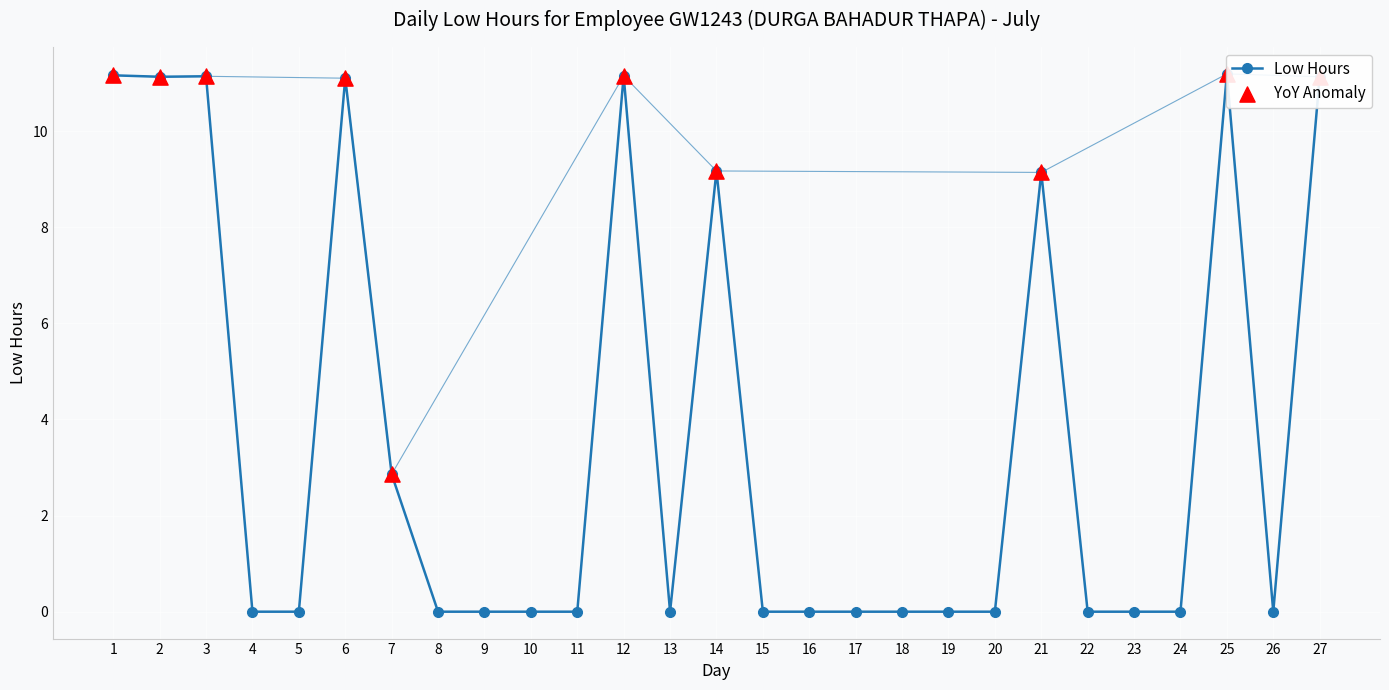

Which has a higher value, 24 or 3?

3